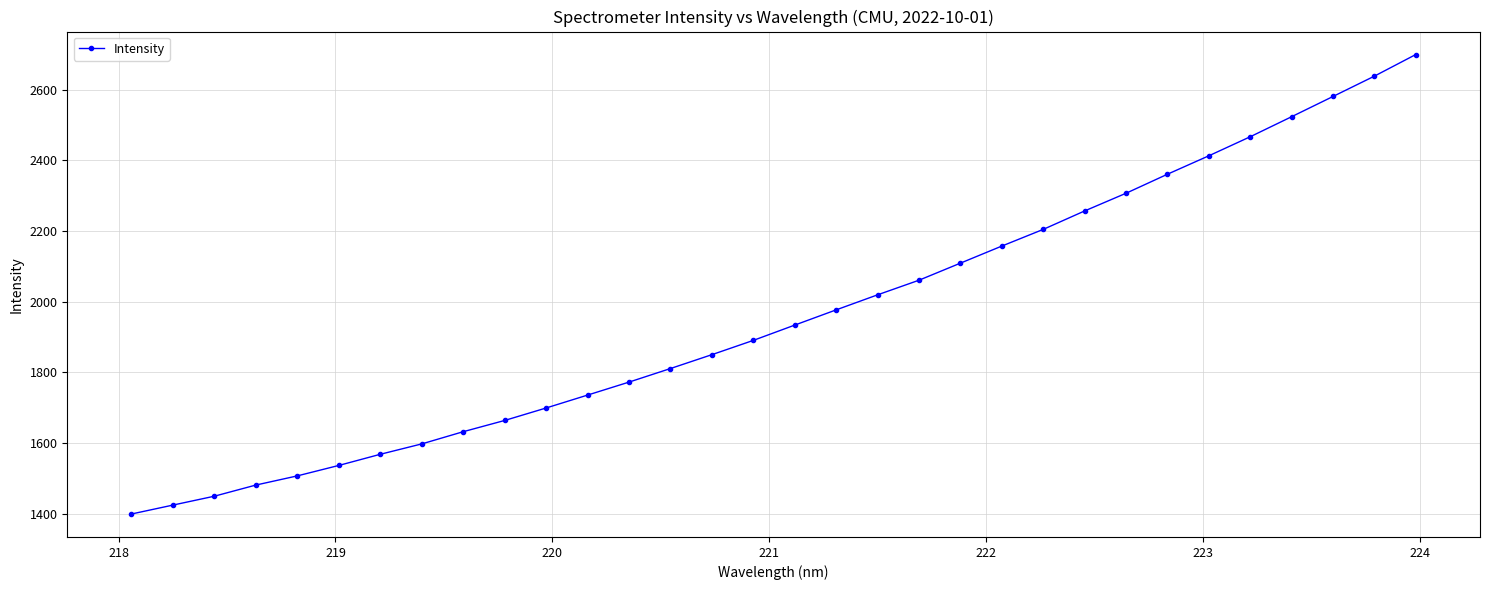

What is the minimum value shown in the chart?

1398.9